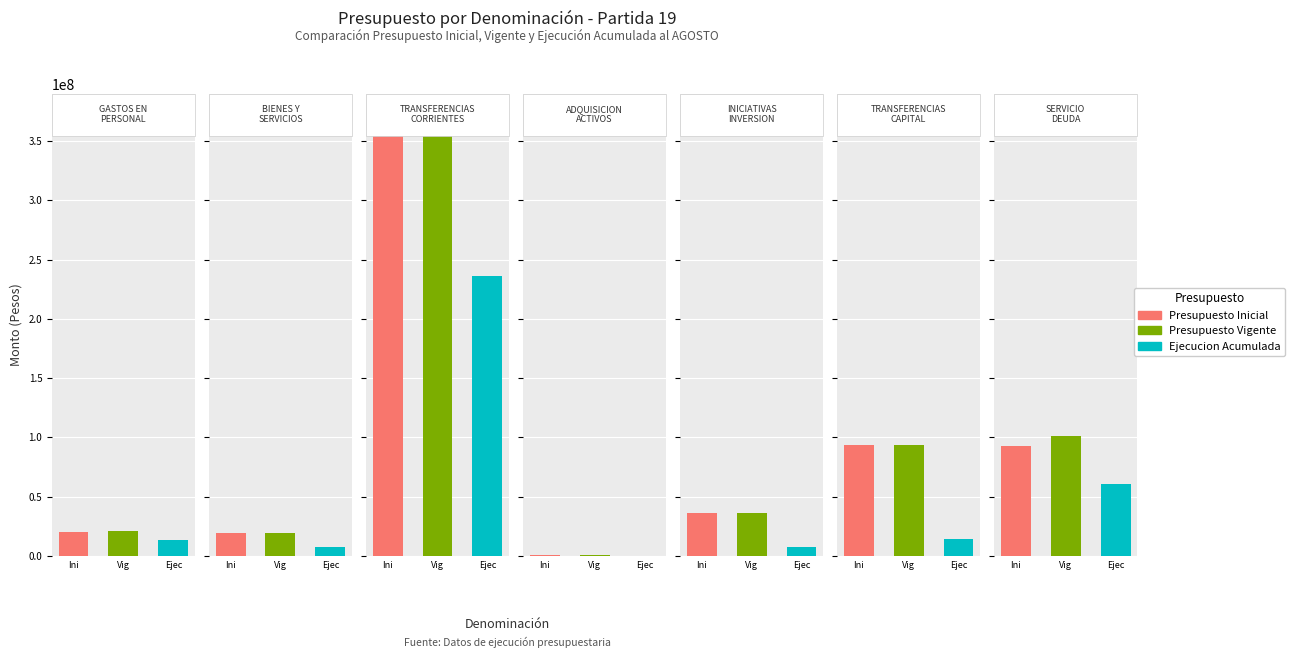

What are all the series names shown in the legend?

Presupuesto Inicial, Presupuesto Vigente, Ejecucion Acumulada